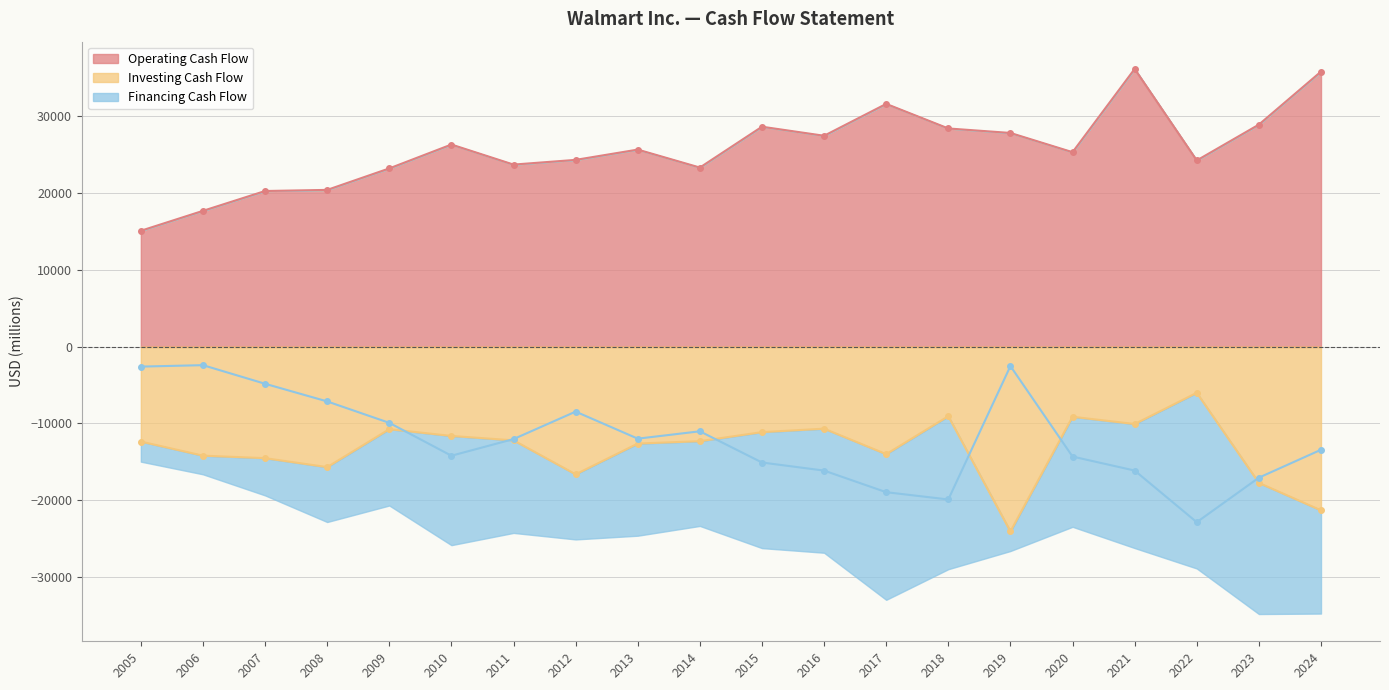

Read the Investing Cash Flow value at 2023, to the nearest 10.

-17720